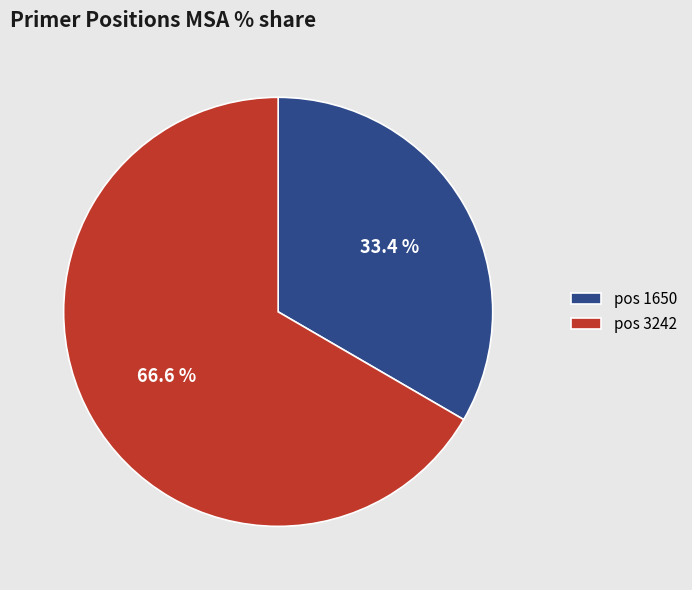

Is there a majority slice in this chart?

Yes